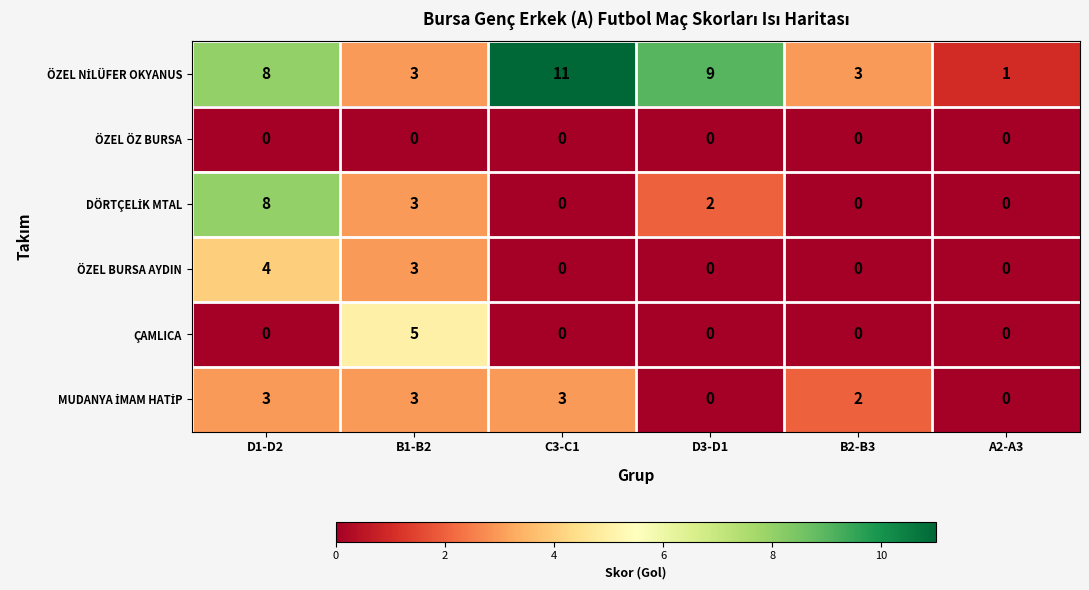

At which category is the sum across all series the highest?

D1-D2